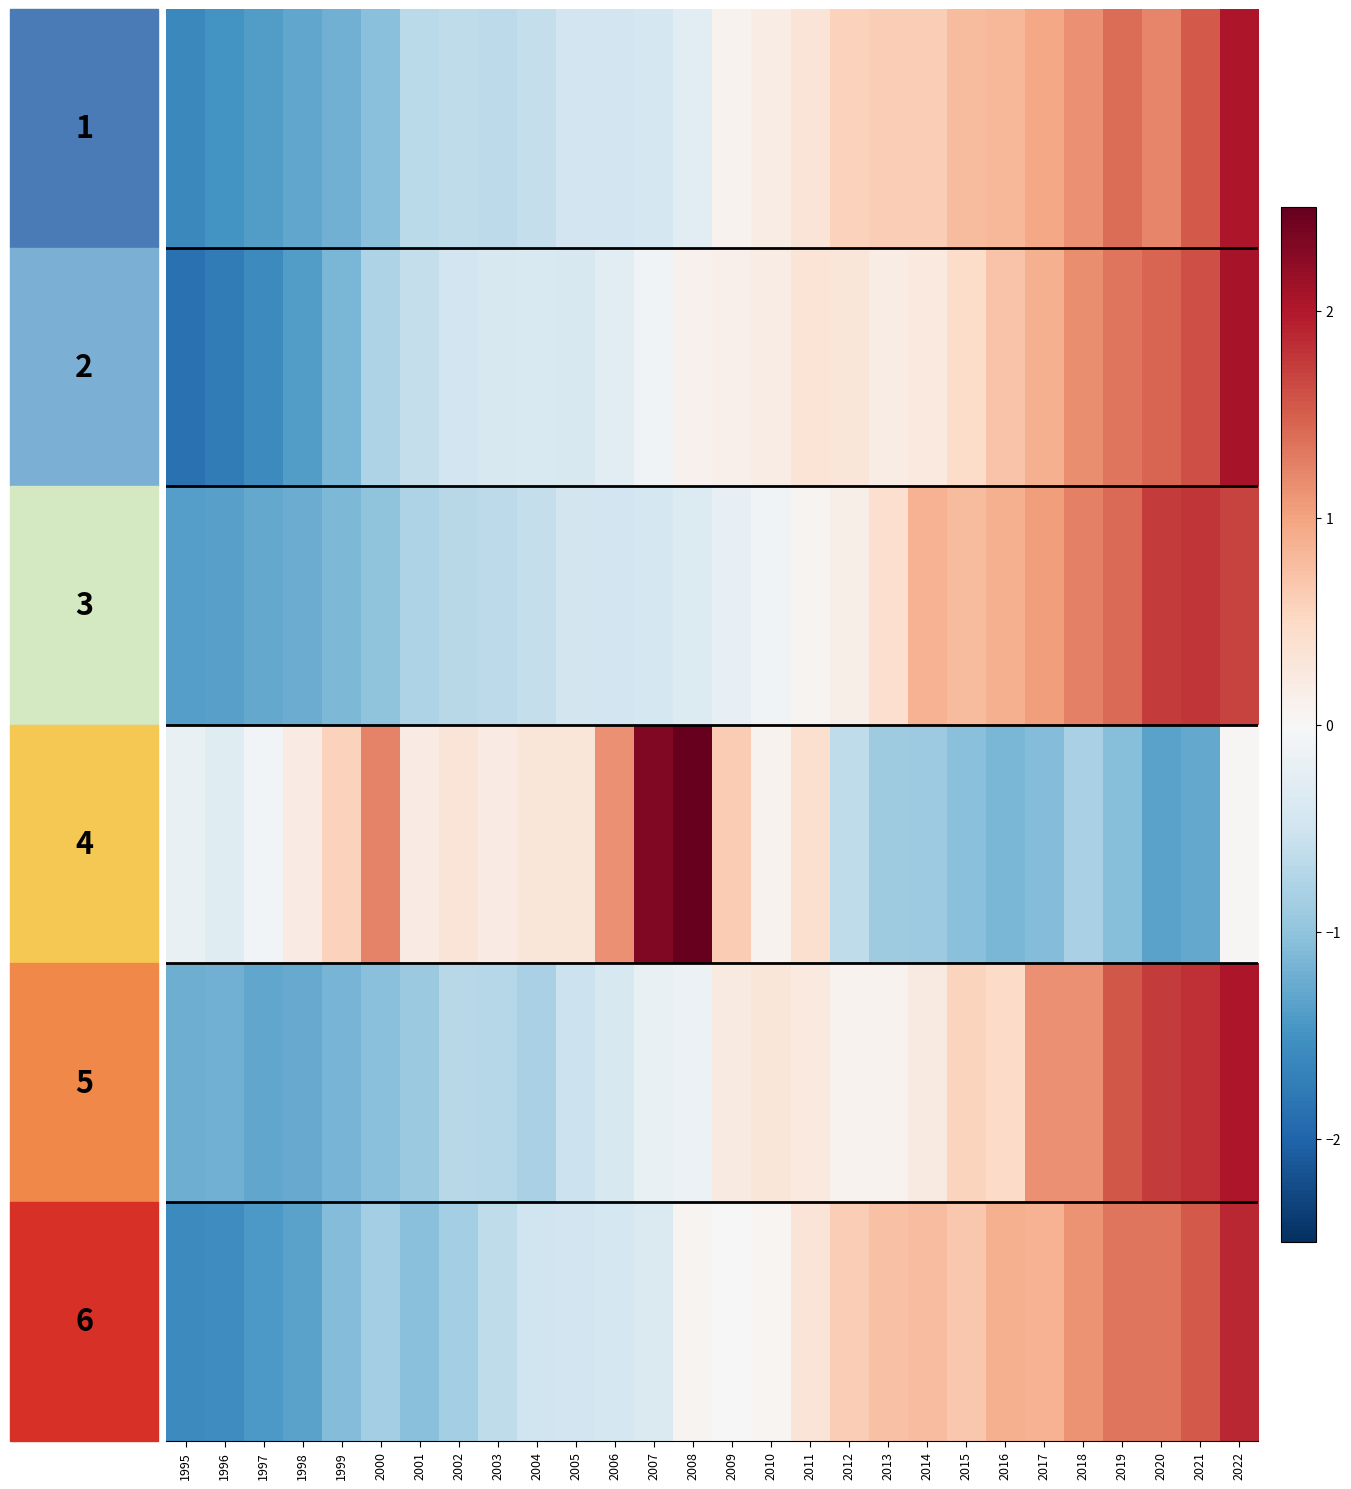

Which has a higher value, 2015 or 2018?

2018